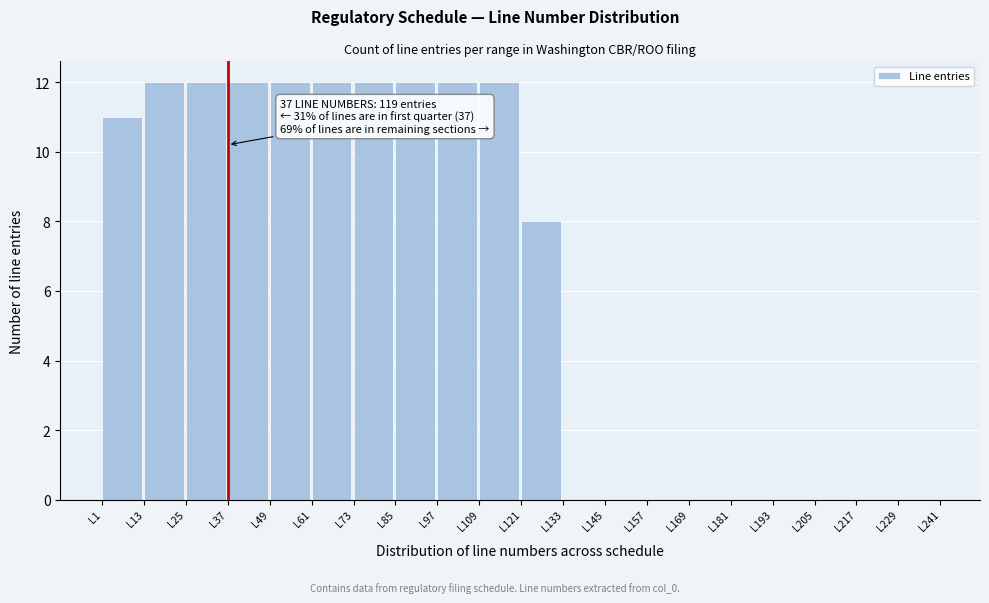

Reading left to right, transcribe all the data shown in this chart.

L1=11	L13=12	L25=12	L37=12	L49=12	L61=12	L73=12	L85=12	L97=12	L109=12	L121=8	L133=0	L145=0	L157=0	L169=0	L181=0	L193=0	L205=0	L217=0	L229=0